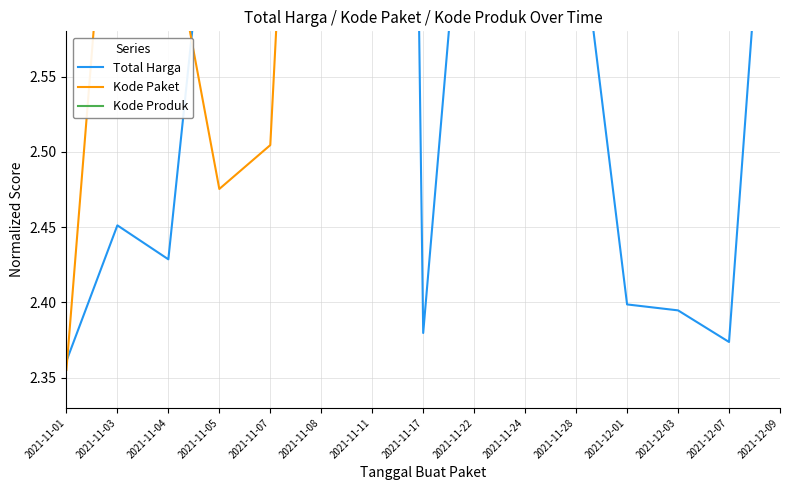

What is the difference between the highest and lowest values at 2021-12-07?

1.2